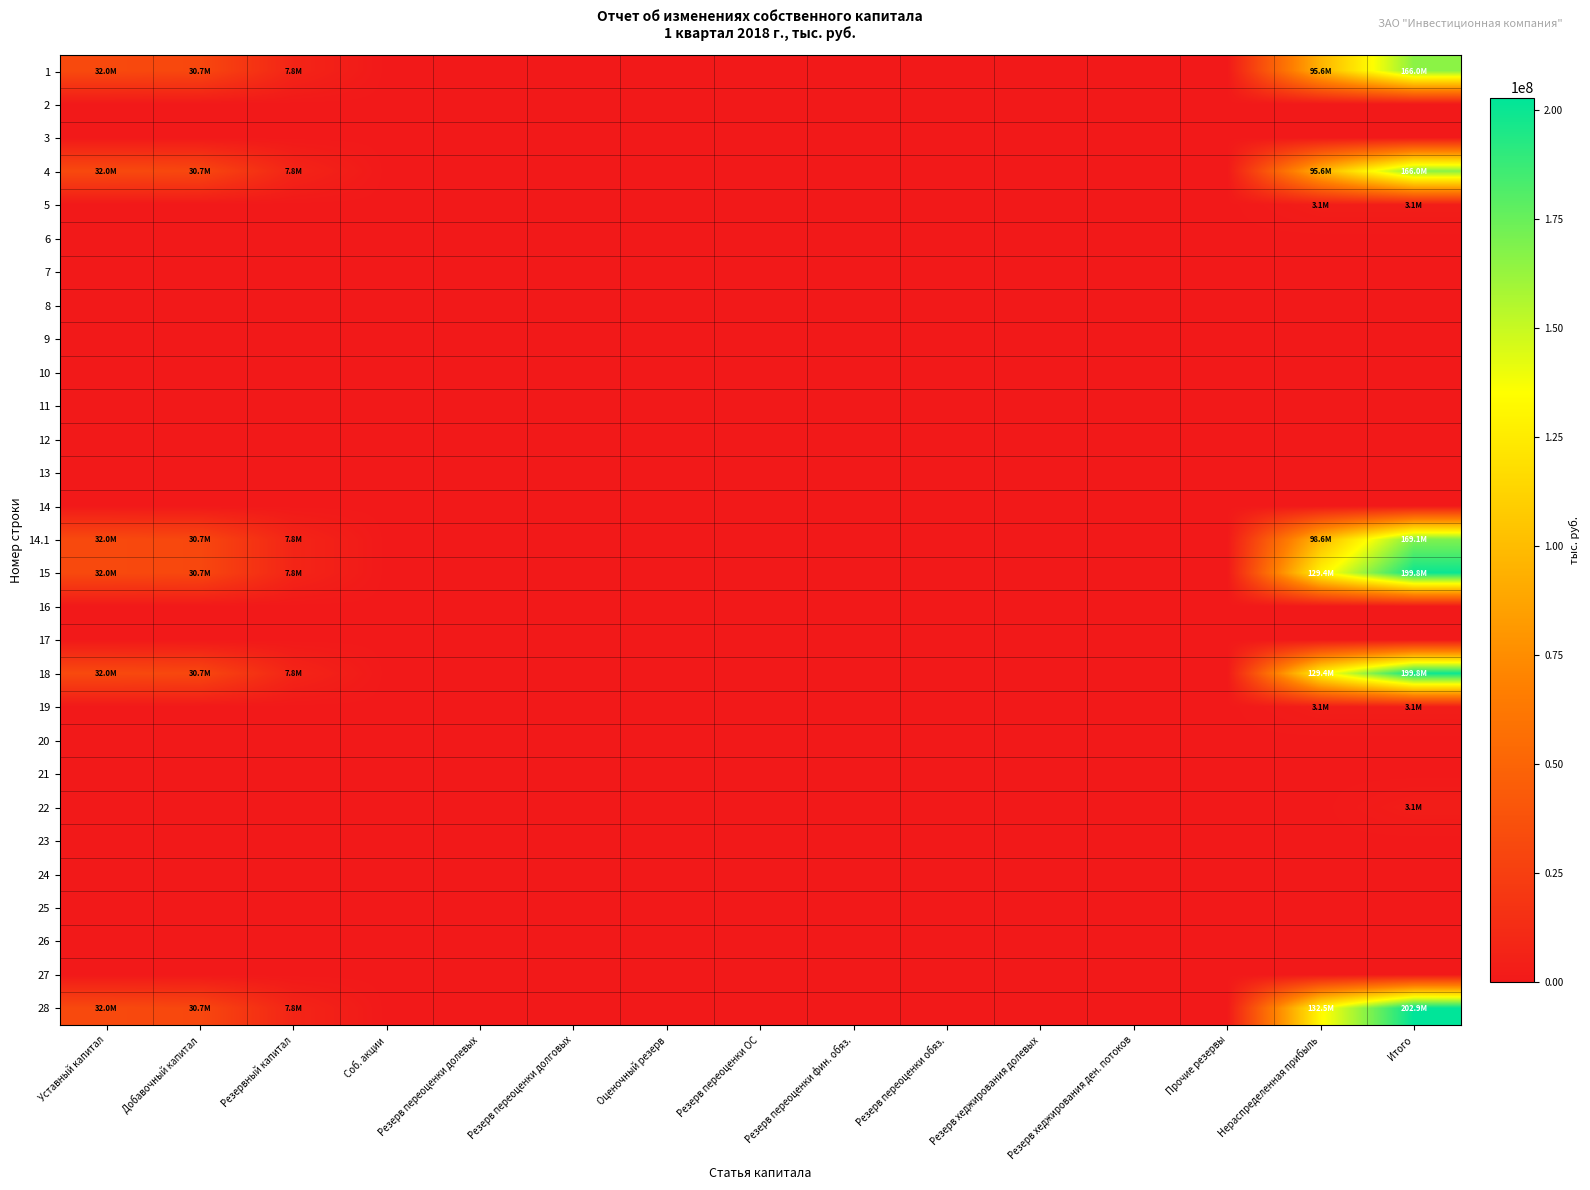

At which category is the sum across all series the highest?

Итого